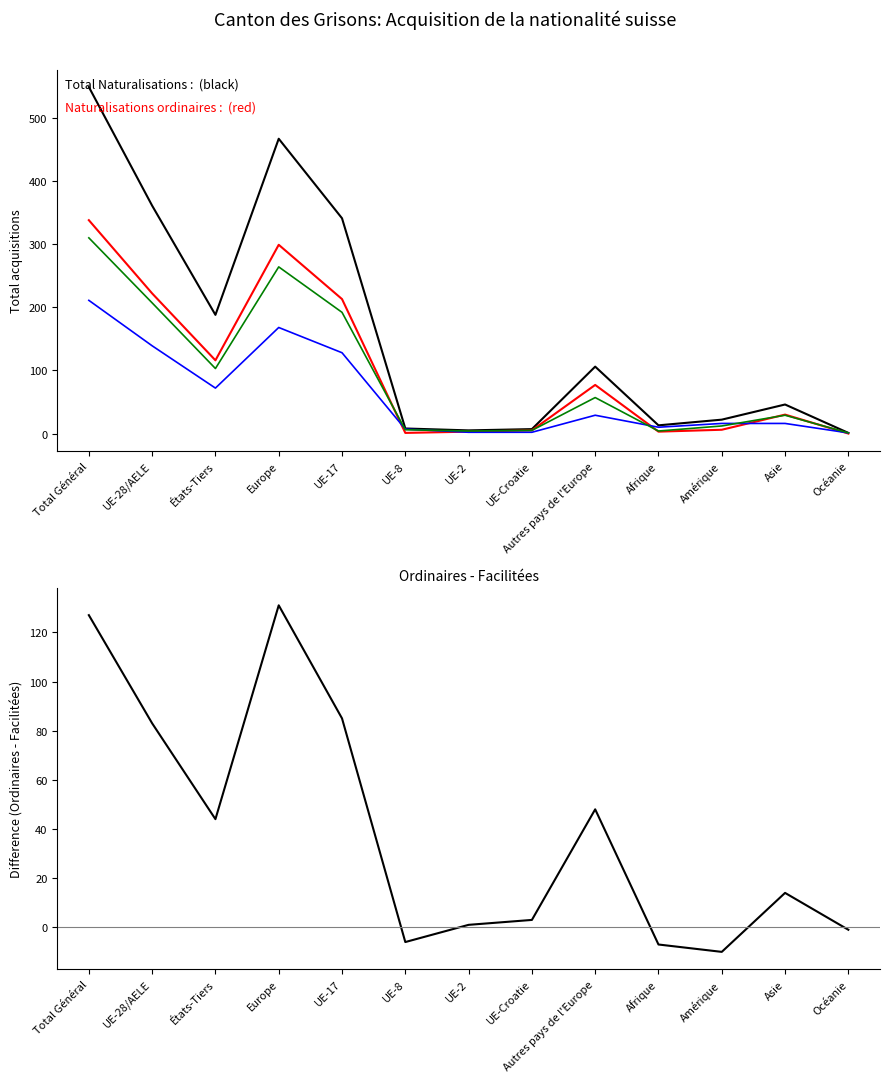

At which category does Ordinaires - Facilitées reach its first local peak?

Europe